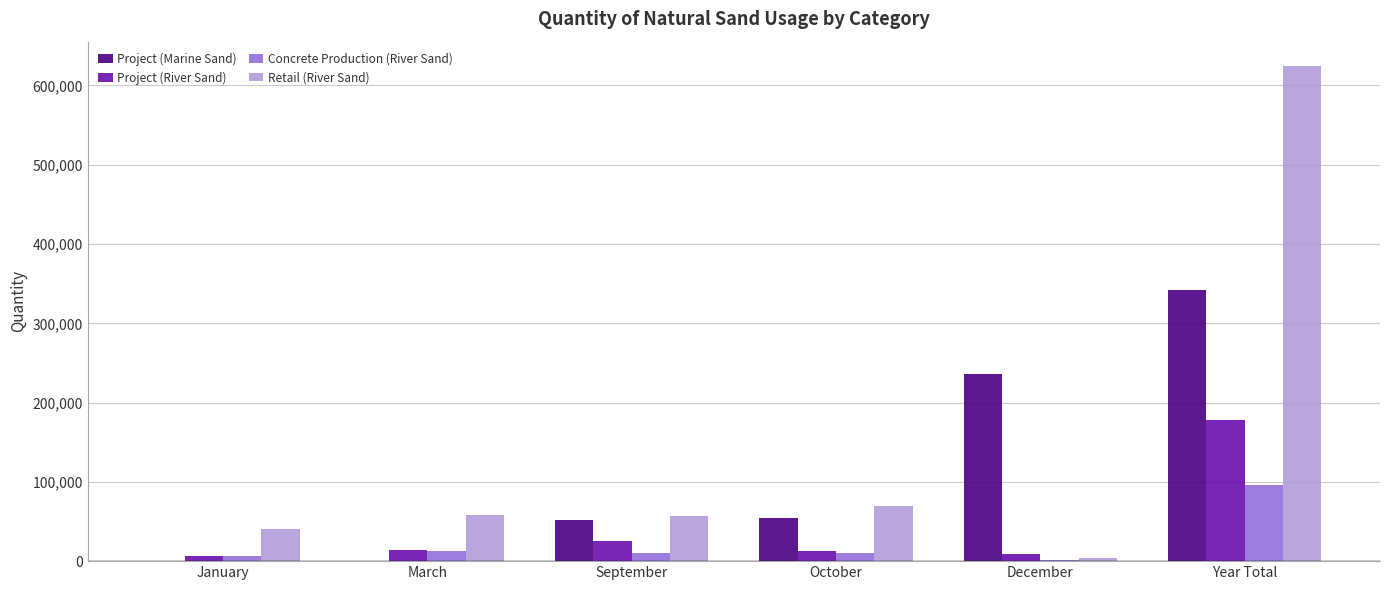

True or false: Retail (River Sand) has a value of 624058 at Year Total.

True